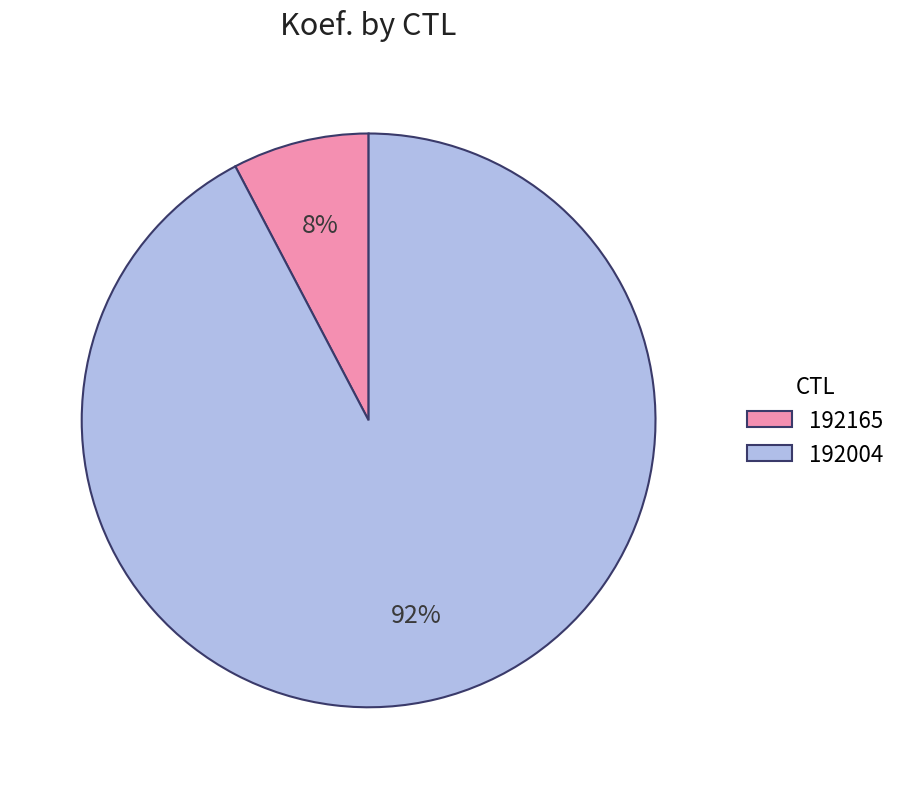

True or false: 192004 accounts for 99% of the total.

False